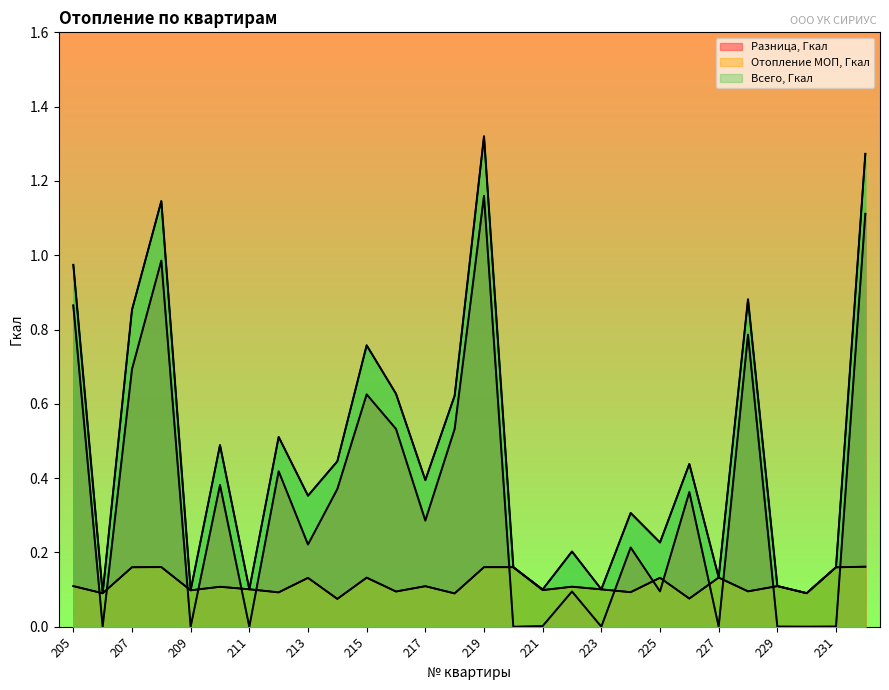

Which series has the widest spread of values?

Всего, Гкал